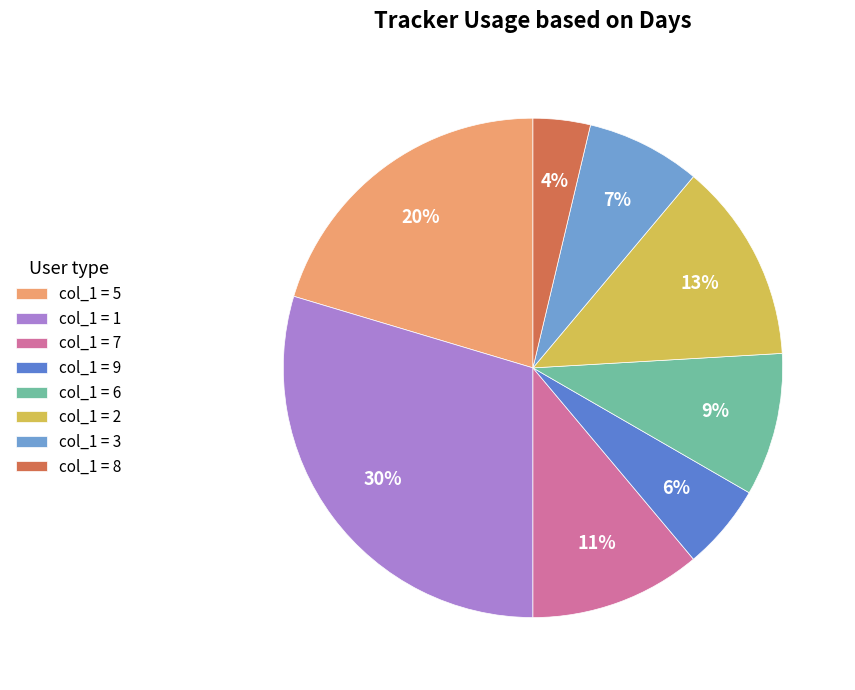

How many segments does this pie chart have?

8